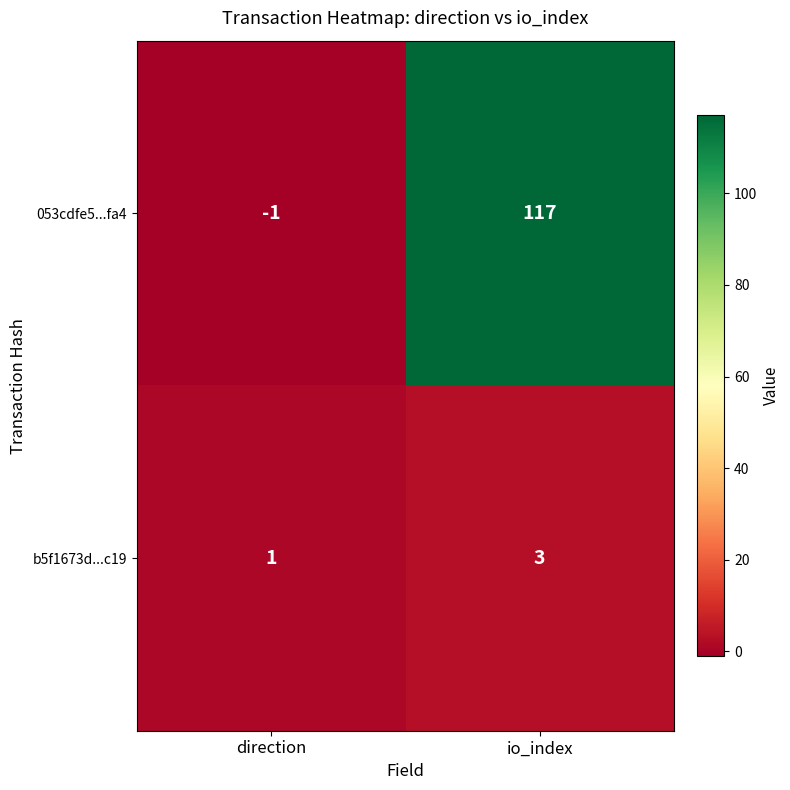

At which category is the sum across all series the highest?

io_index